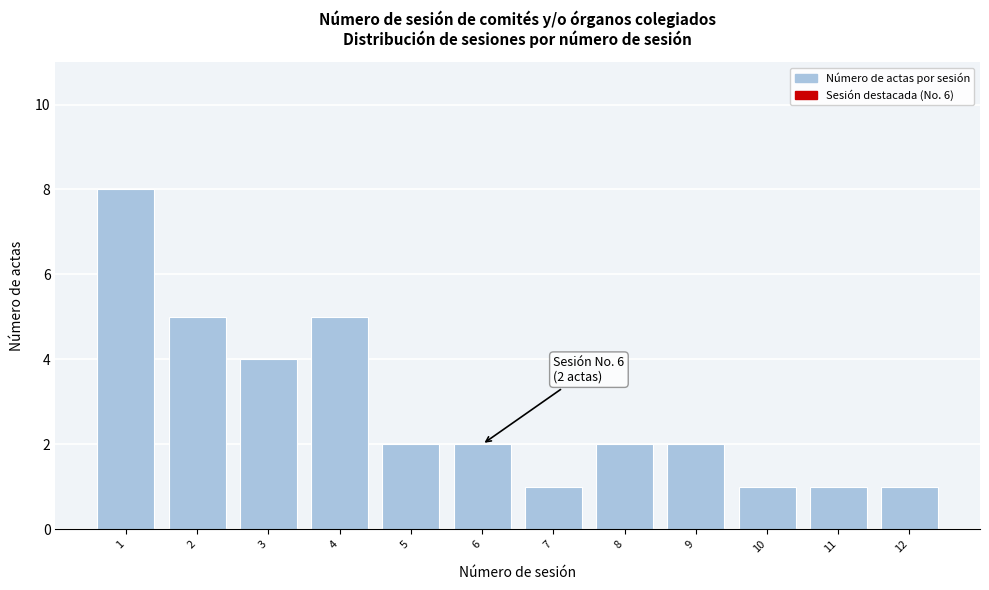

Reading right to left, transcribe all the data shown in this chart.

12=1	11=1	10=1	9=2	8=2	7=1	6=2	5=2	4=5	3=4	2=5	1=8